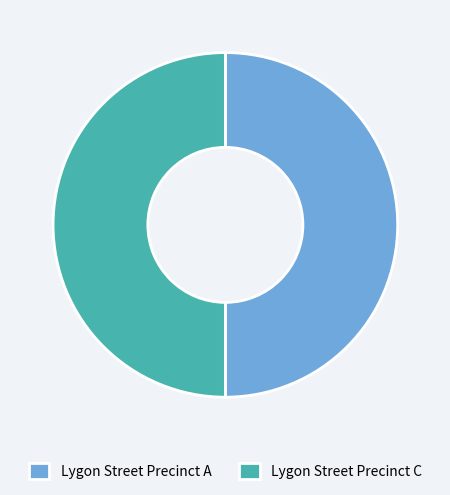

Is it true that Lygon Street Precinct C is 59% of the pie?

False